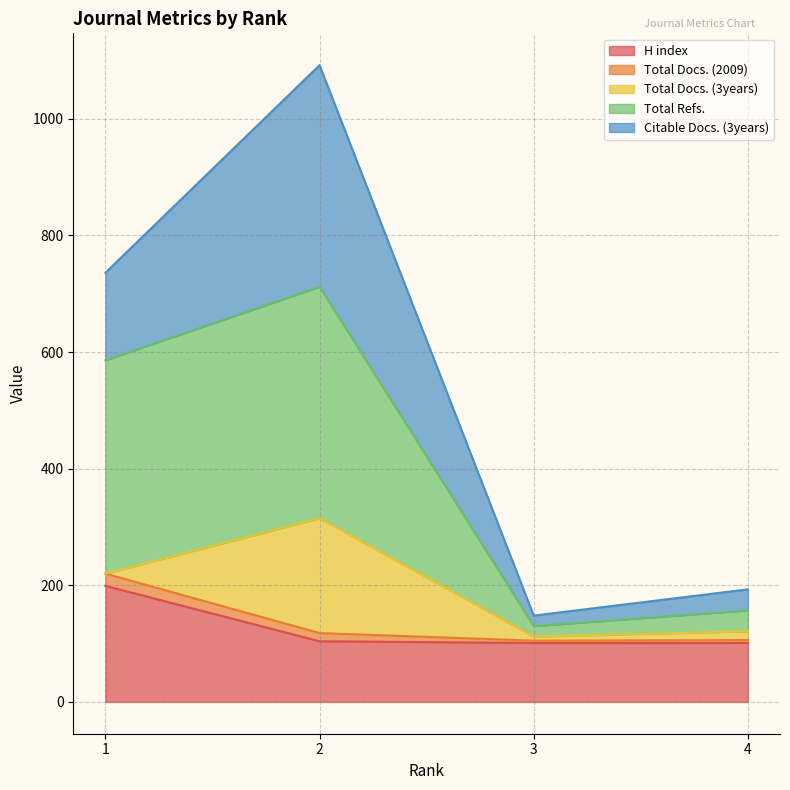

What are all the series names shown in the legend?

H index, Total Docs. (2009), Total Docs. (3years), Total Refs., Citable Docs. (3years)